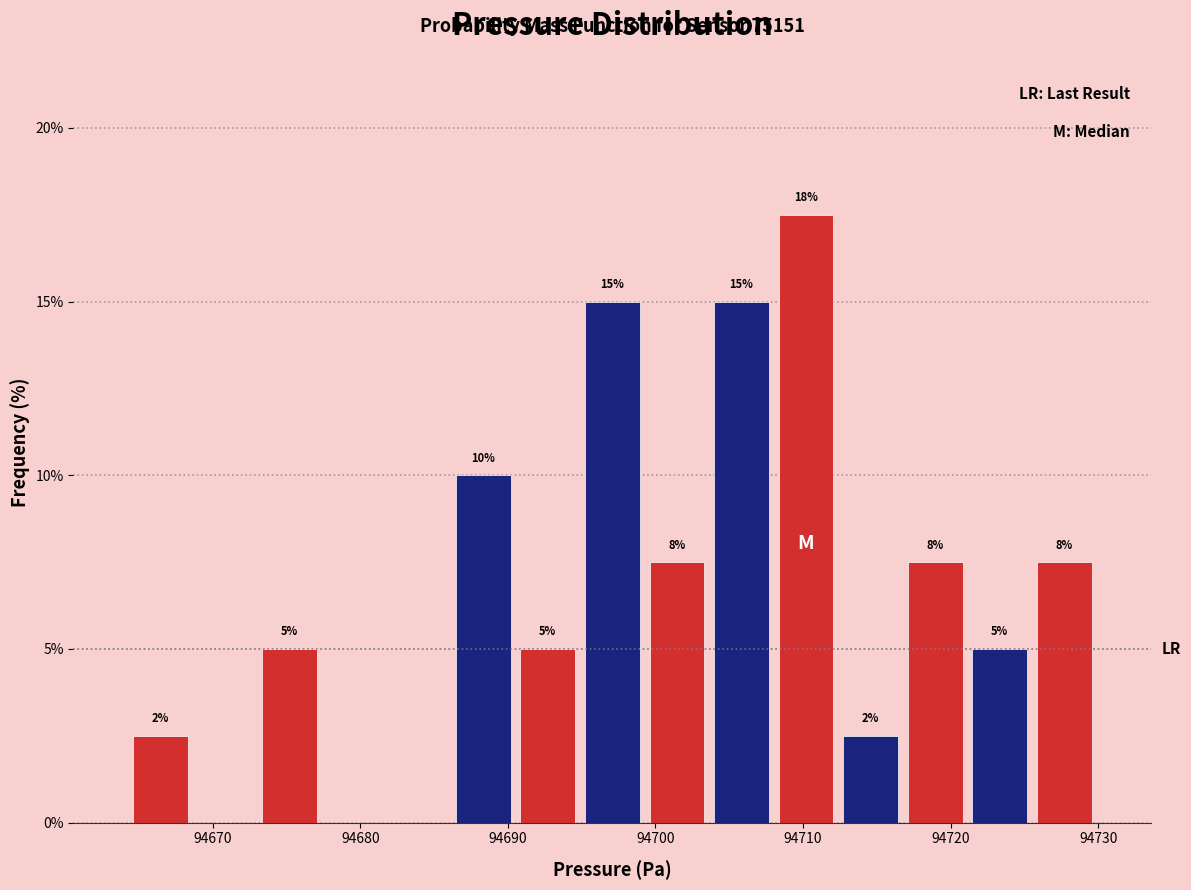

Which range on the x-axis has the tallest bar?

94708 to 94712